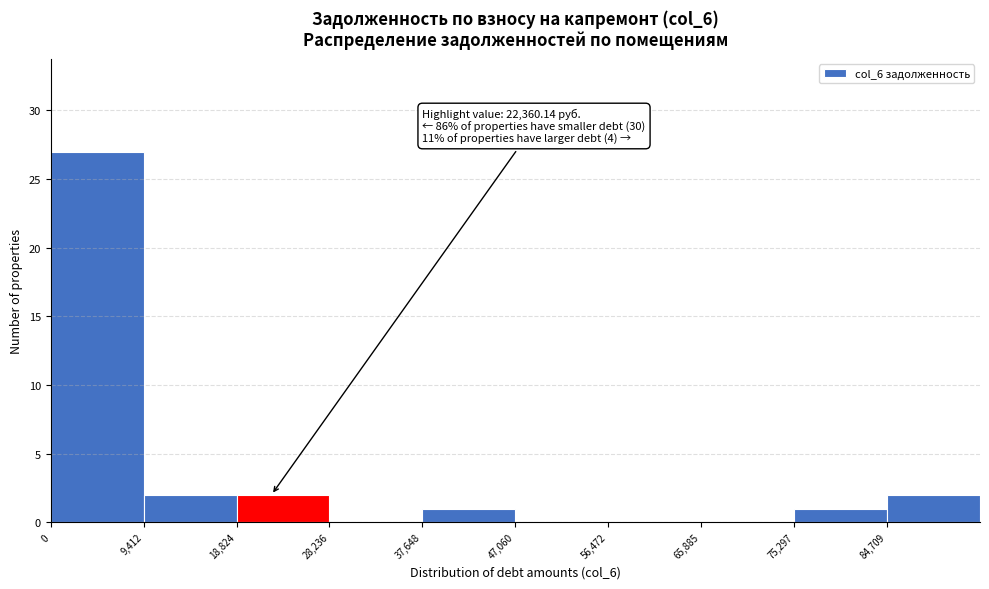

Which range on the x-axis has the tallest bar?

0 to 9000